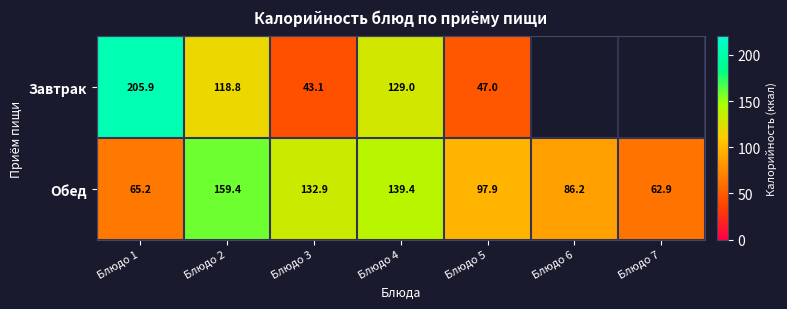

Which series changed the most between Блюдо 2 and Блюдо 5?

Завтрак